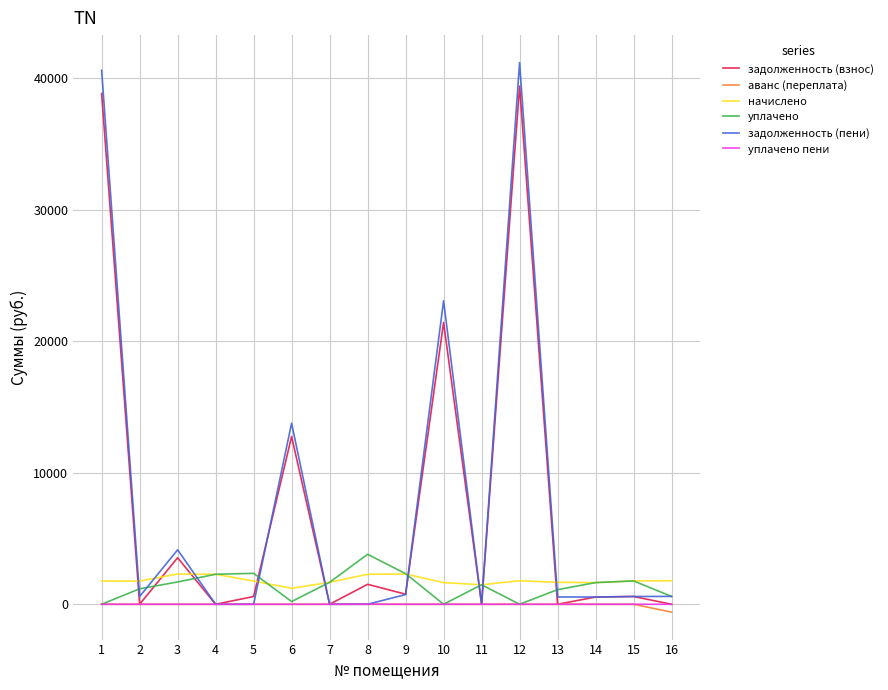

Count the number of data series in this chart.

6